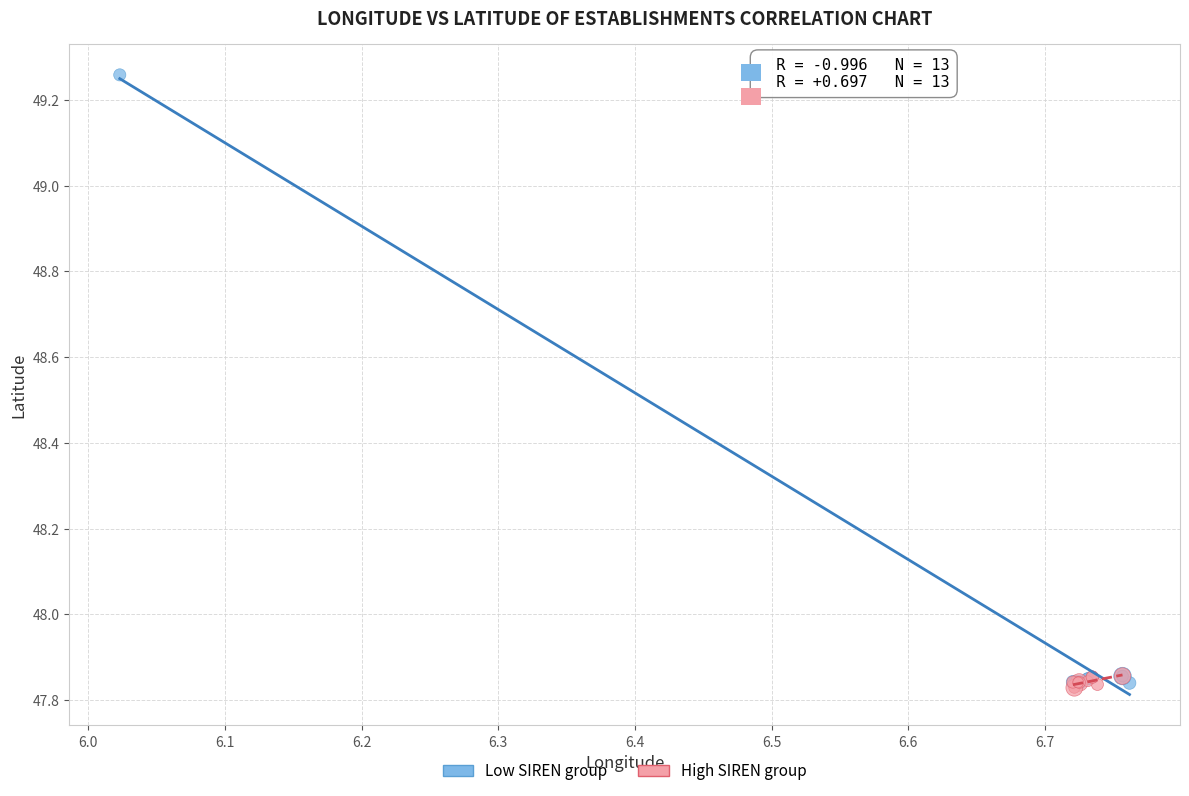

Which series has the widest spread of Y values?

Low SIREN group